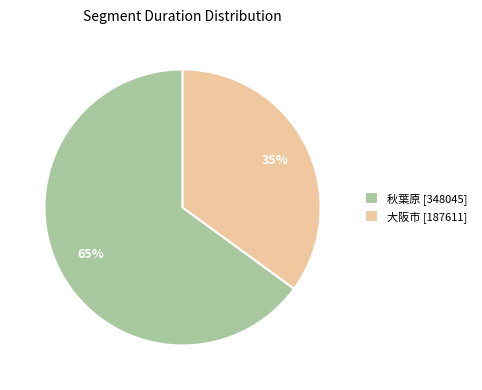

Does 大阪市 represent more than half of the total?

No